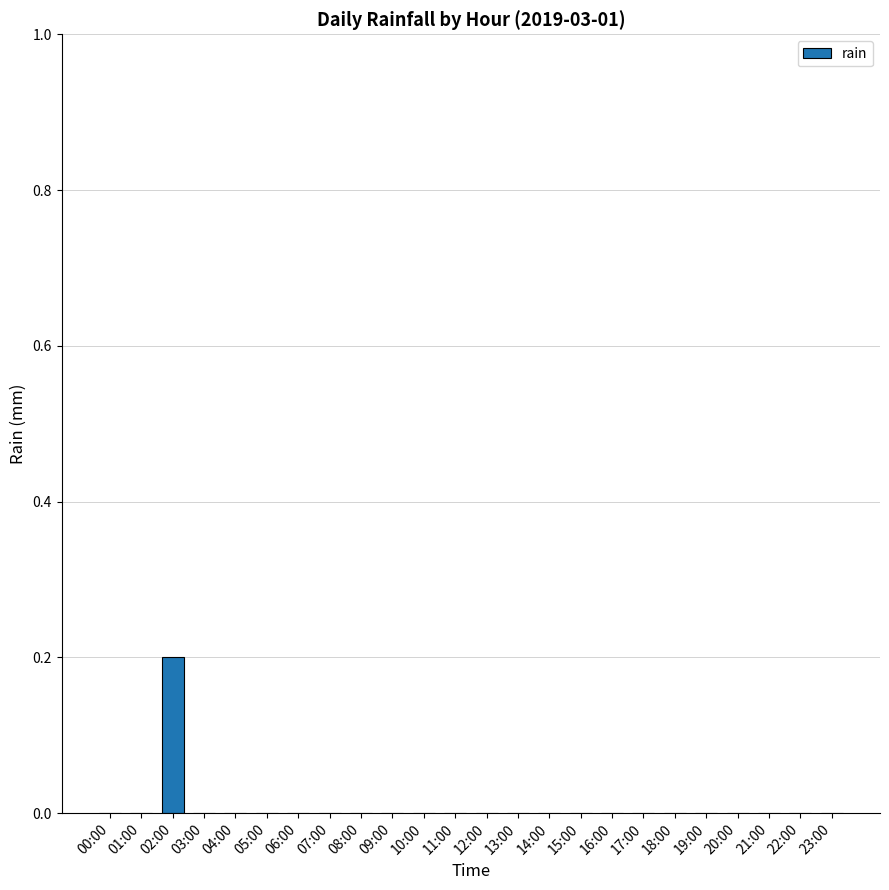

The value at 10:00 is 0.1. True or false?

False